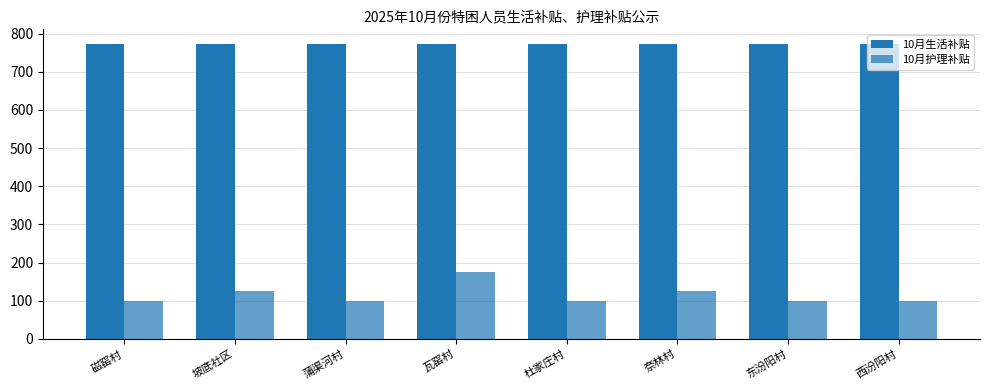

Are the bars horizontal?

No